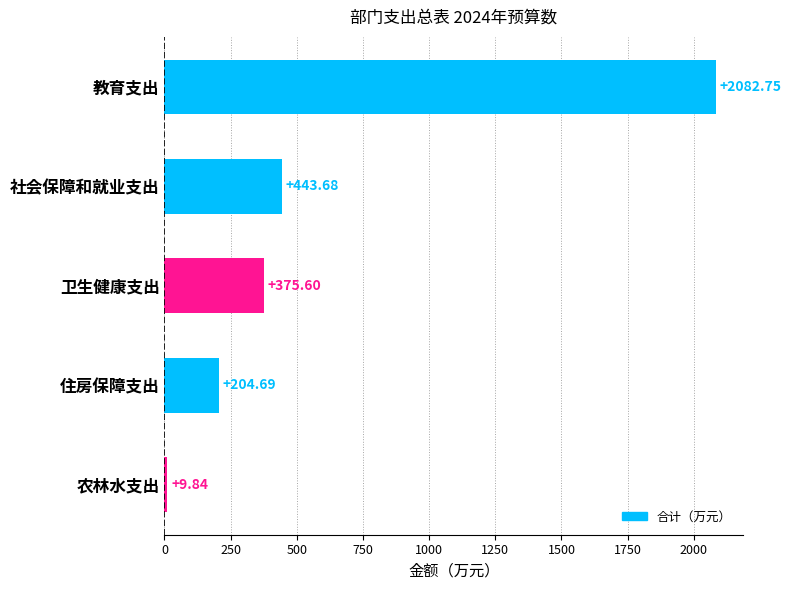

How many data points are above 375?

3